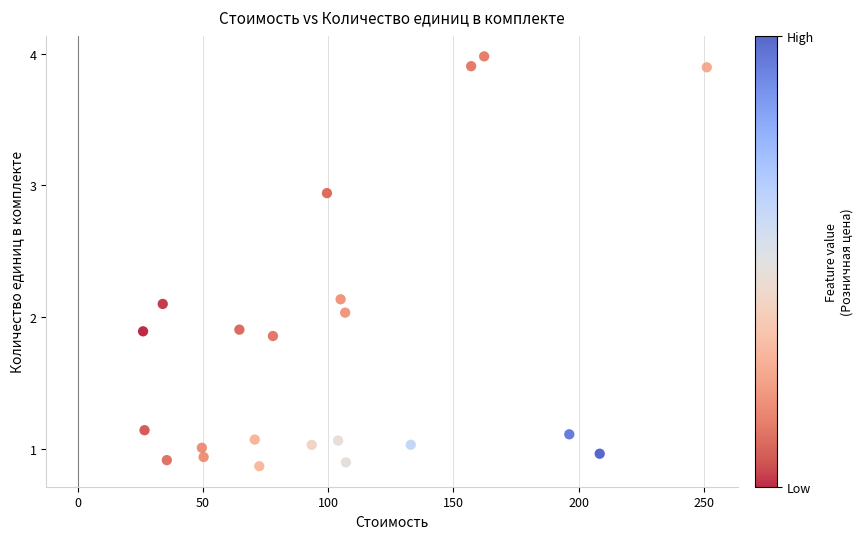

What is the range of X values (max minus min)?

225.1